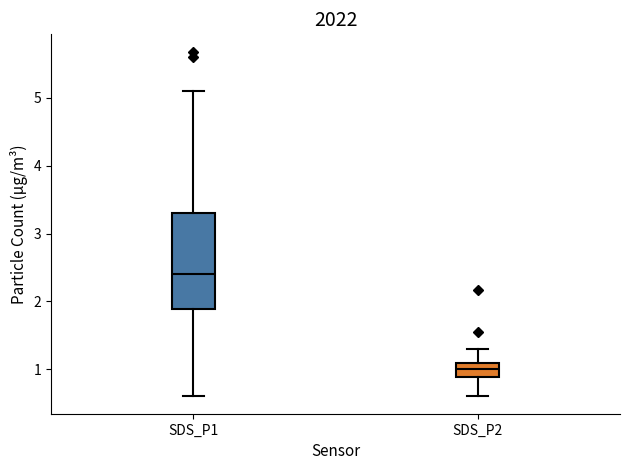

Reading left to right, transcribe this box plot: for each box, give where its median line is, the range the box spans, and where its two whiskers end, as read against the y-axis. The values are not printed on the chart, so give them approximately, as read against the axis.

SDS_P1: median 2.4, box 1.9 to 3.3, whiskers 0.6 to 5.1
SDS_P2: median 1.0, box 0.9 to 1.1, whiskers 0.6 to 1.3